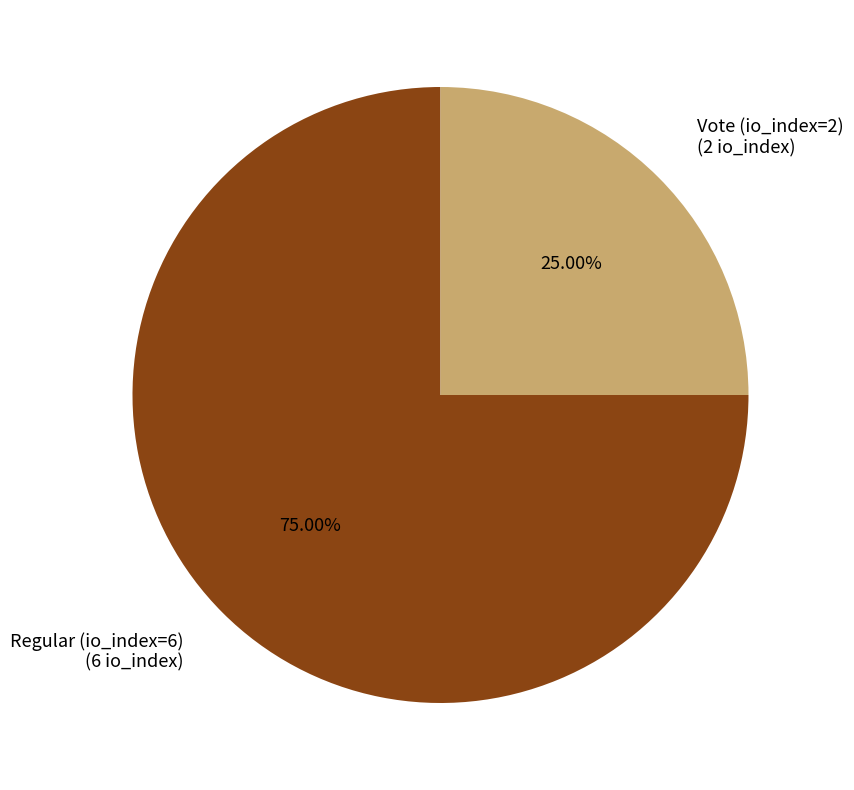

What percentage do Vote (io_index=2) and Regular (io_index=6) together represent?

100.0%